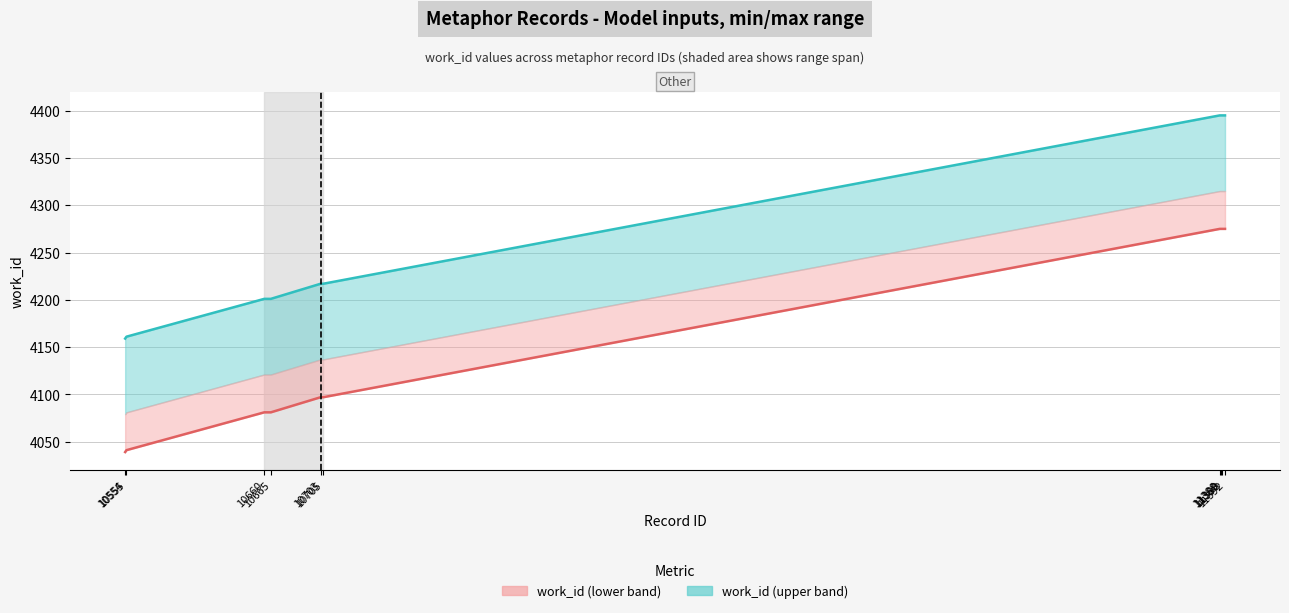

Which category has the highest value in the work_id min series?

11388